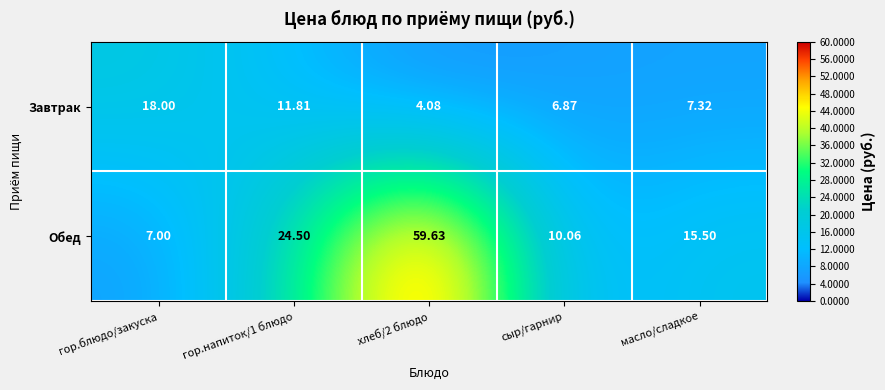

At which category is the sum across all series the highest?

хлеб/2 блюдо